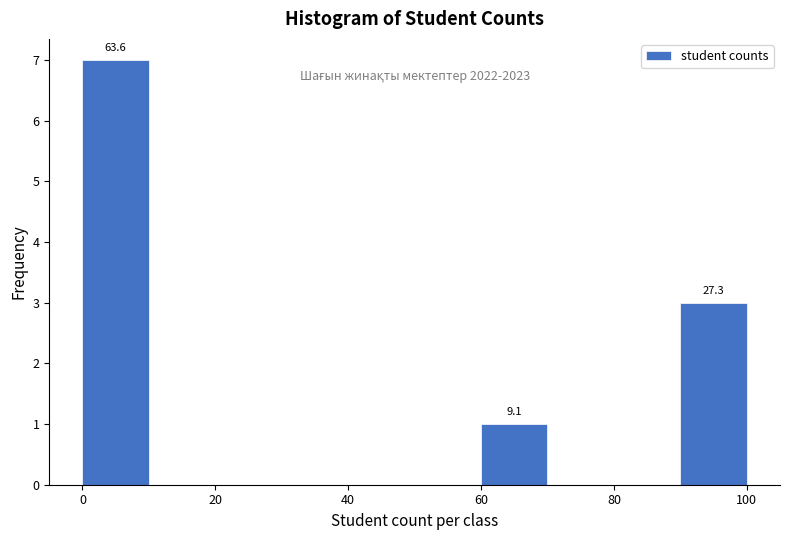

Over which range of the x-axis is the bar tallest?

0 to 10